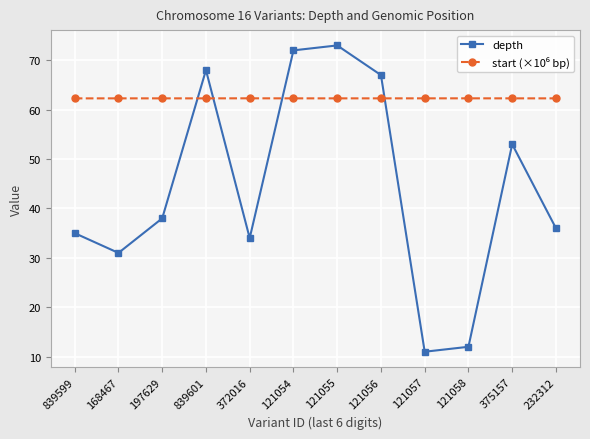

What is the difference between the highest and lowest values at 121057?

51.3